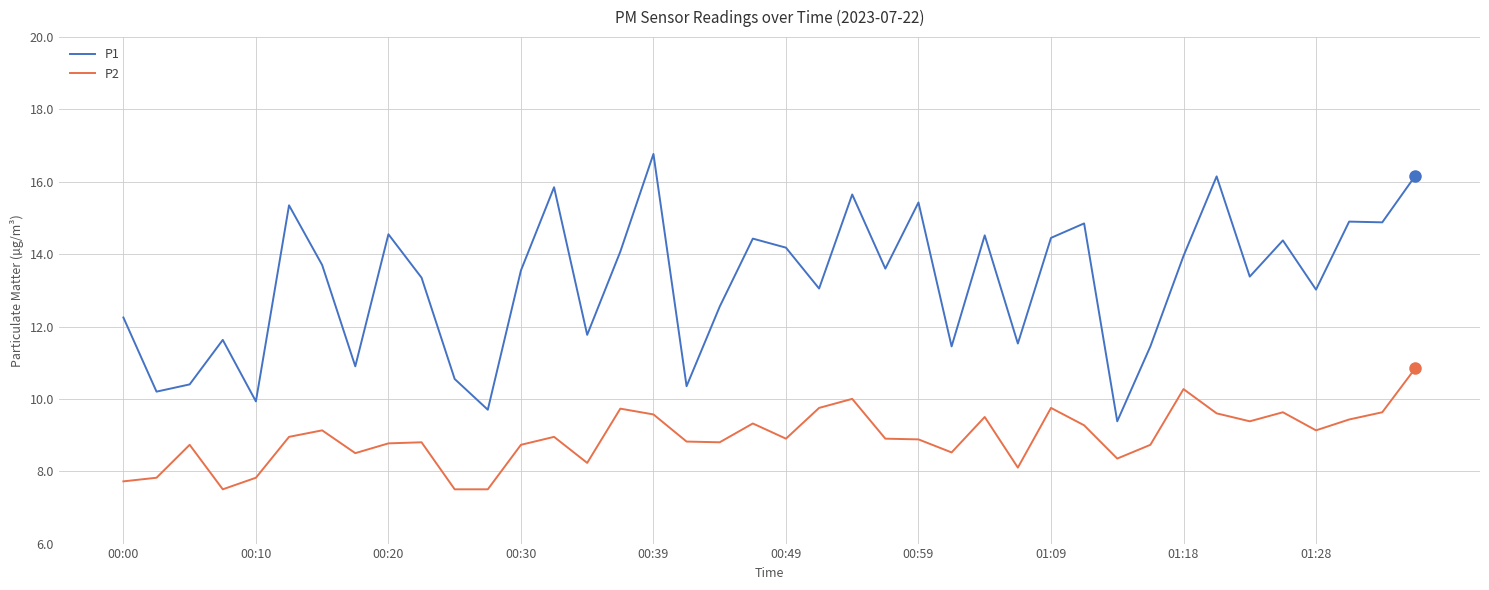

How many series are shown in this chart?

2